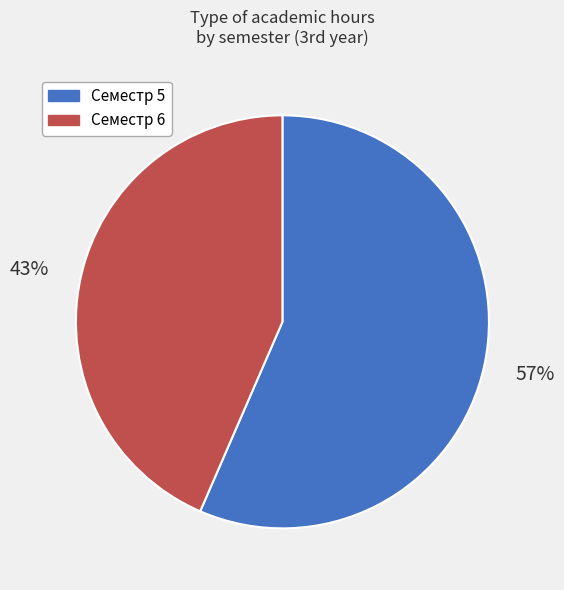

Do Семестр 6 and Семестр 5 together represent more than half of the pie?

Yes